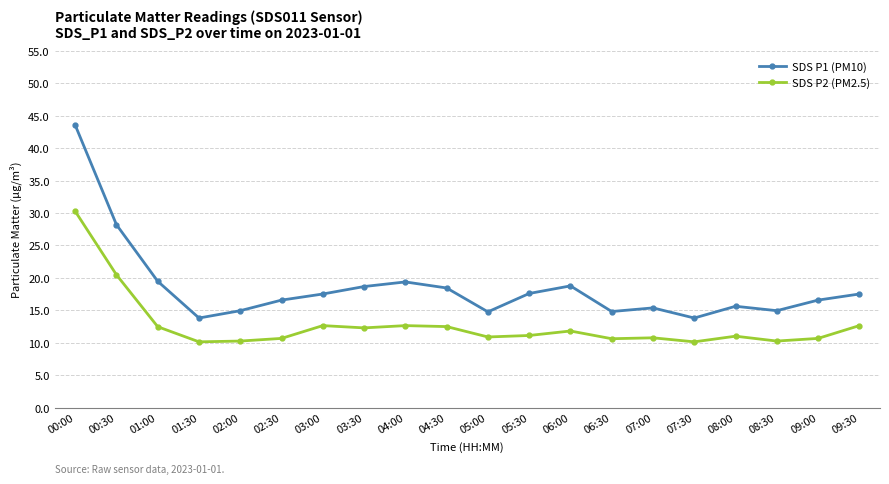

True or false: SDS P2 (PM2.5) and SDS P1 (PM10) intersect in this chart.

False